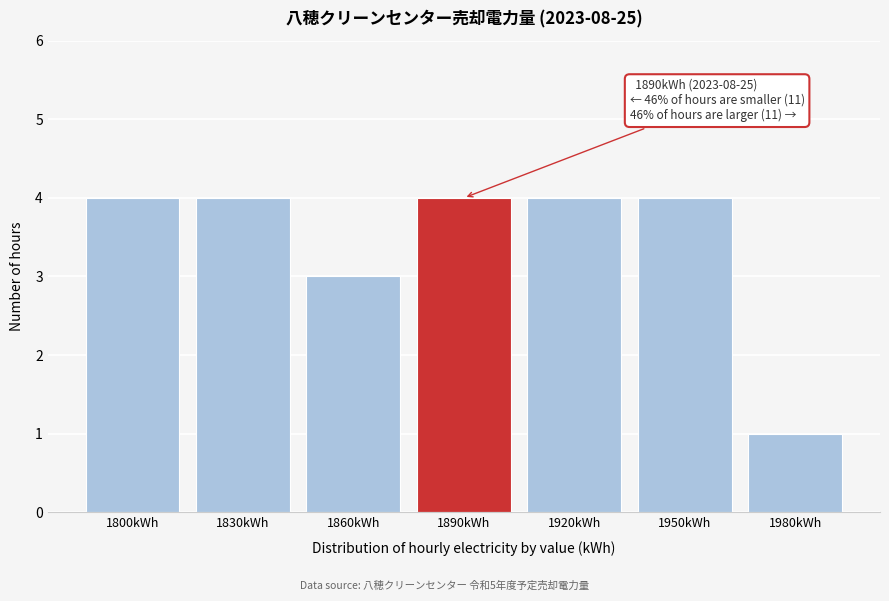

Reading left to right, list all the values displayed in this chart.

4	4	3	4	4	4	1